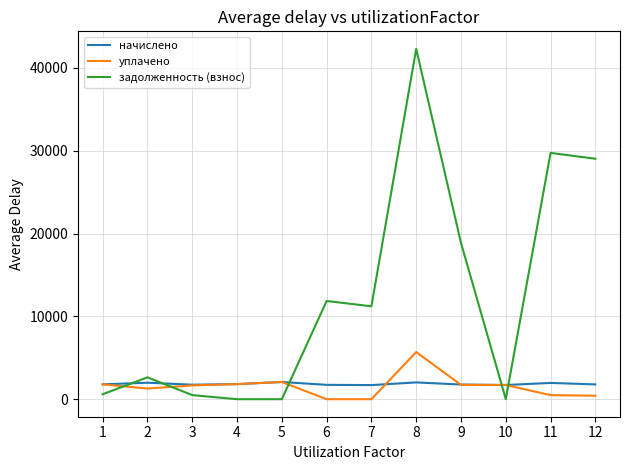

What is the difference between the second highest and minimum values in the начислено series?

322.6